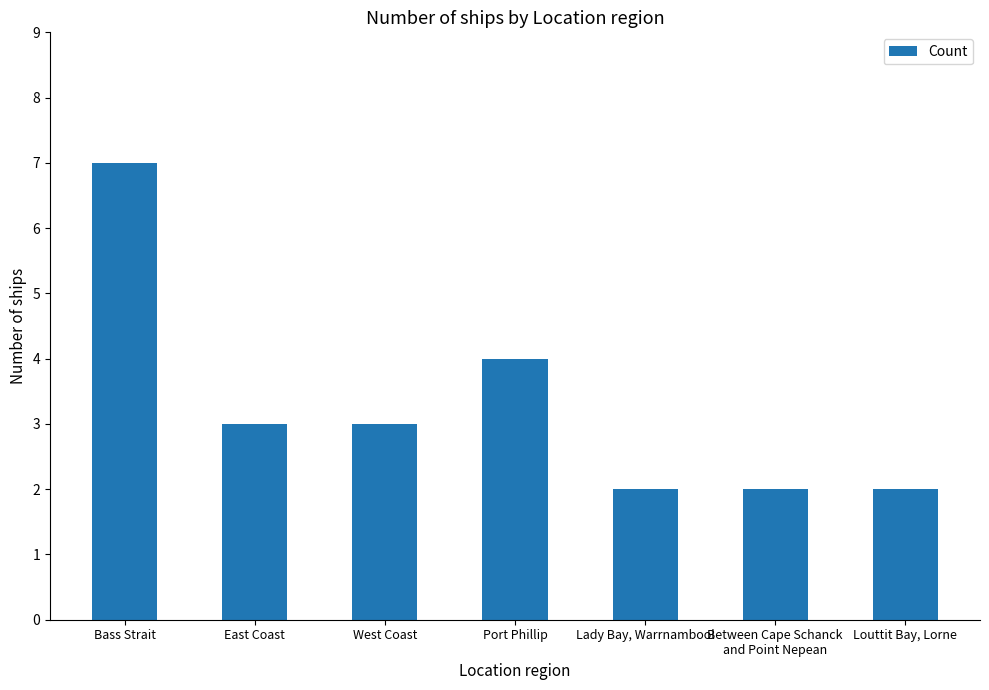

How many distinct data groups are displayed?

1